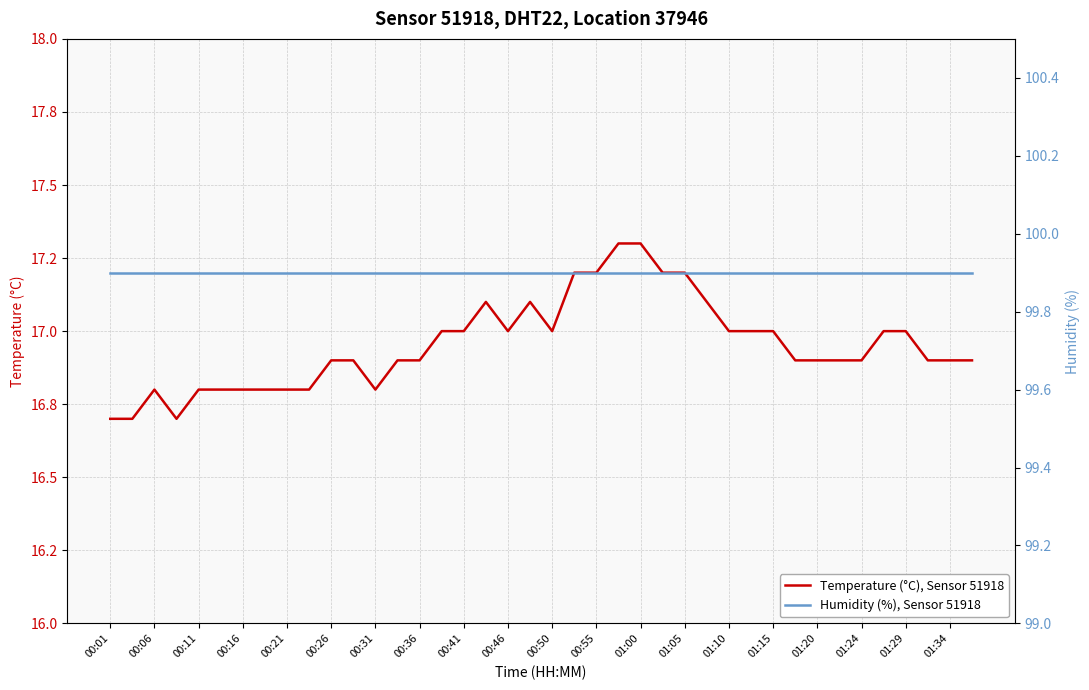

What is the average value of the temperature series?

17.0